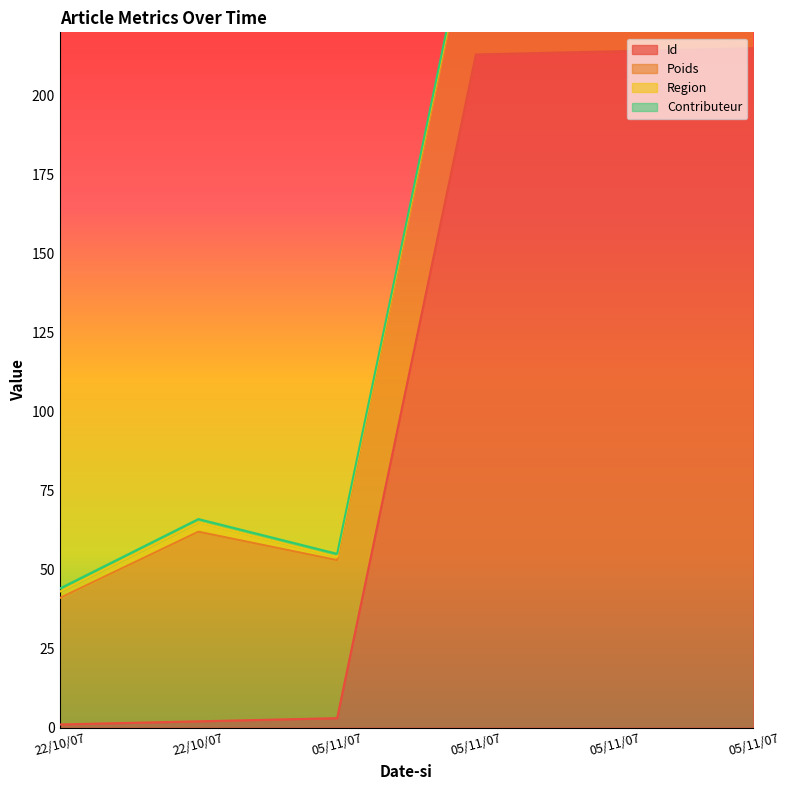

Reading left to right, extract all data points from this chart.

Id: 1	2	3	213	214	215
Poids: 40	60	50	50	50	50
Region: 2	3	1	1	1	1
Contributeur: 1	1	1	1	1	1